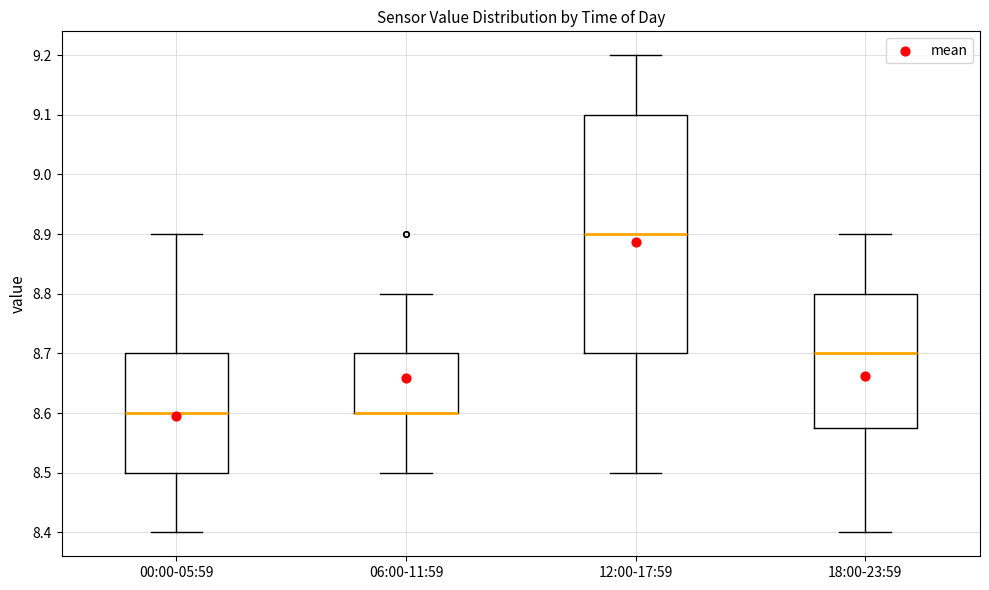

Comparing the boxes themselves (not the whiskers), which one is the tallest?

12:00-17:59